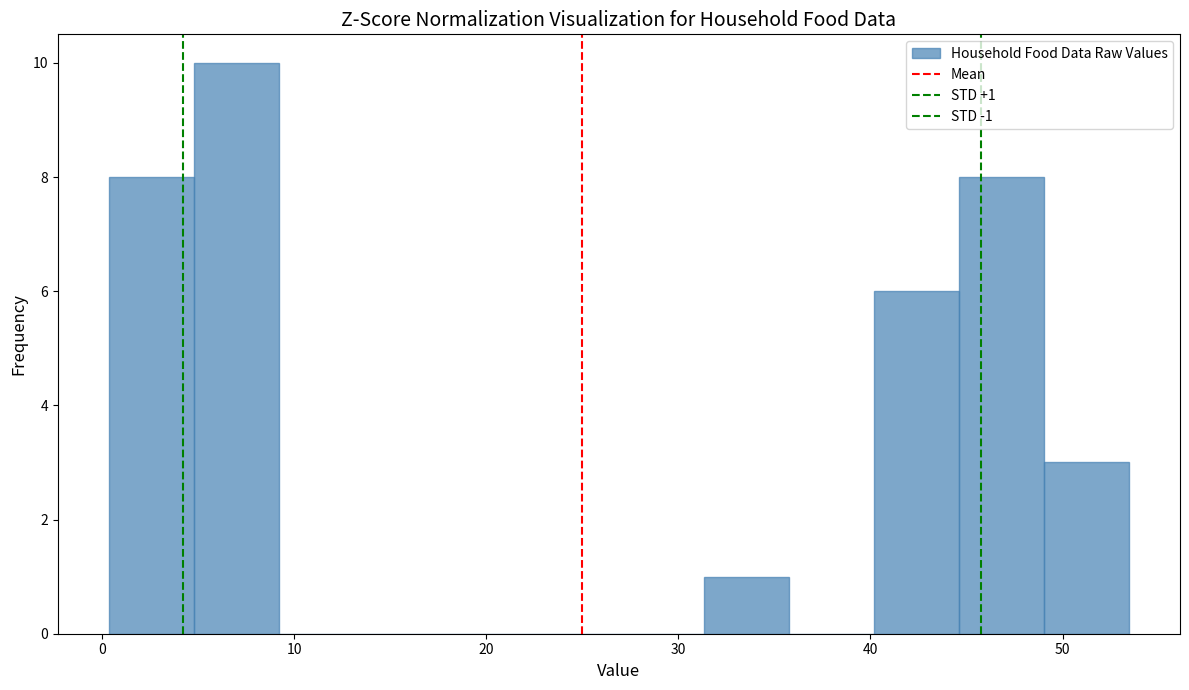

Which range on the x-axis has the tallest bar?

5 to 9